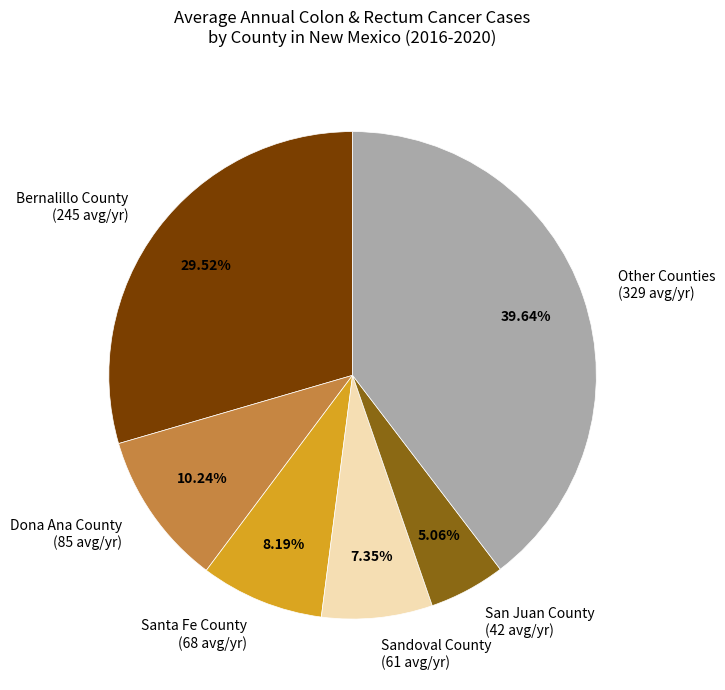

Do Dona Ana County (85 avg/yr) and Bernalillo County (245 avg/yr) together represent more than half of the pie?

No